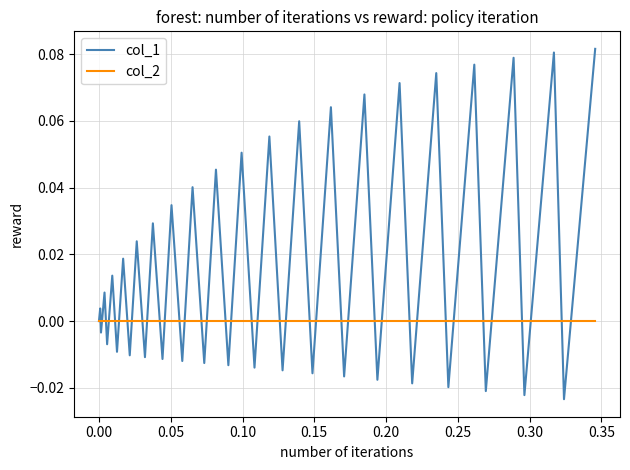

Which series has the largest range (max minus min)?

col_1